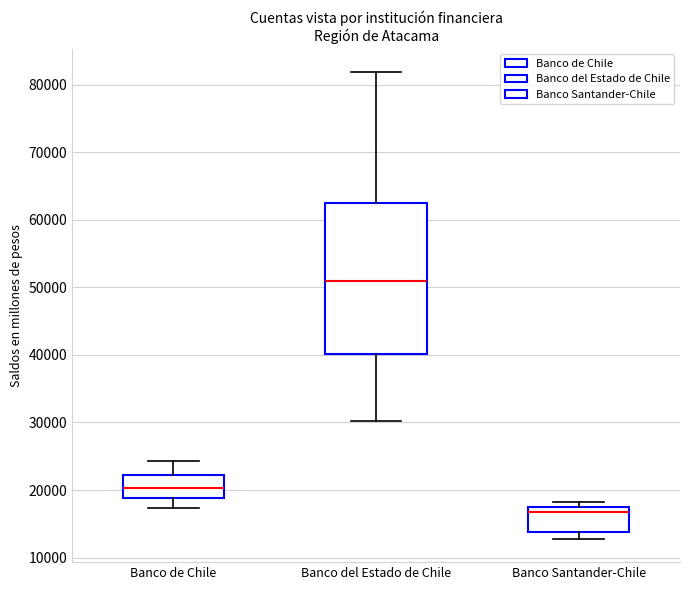

Reading left to right, transcribe this box plot: for each box, give where its median line is, the range the box spans, and where its two whiskers end, as read against the y-axis. The values are not printed on the chart, so give them approximately, as read against the axis.

Banco de Chile: median 20000, box 19000 to 22000, whiskers 17000 to 24000
Banco del Estado de Chile: median 51000, box 40000 to 63000, whiskers 30000 to 82000
Banco Santander-Chile: median 17000 (just below the box's upper edge), box 14000 to 17000, whiskers 13000 to 18000